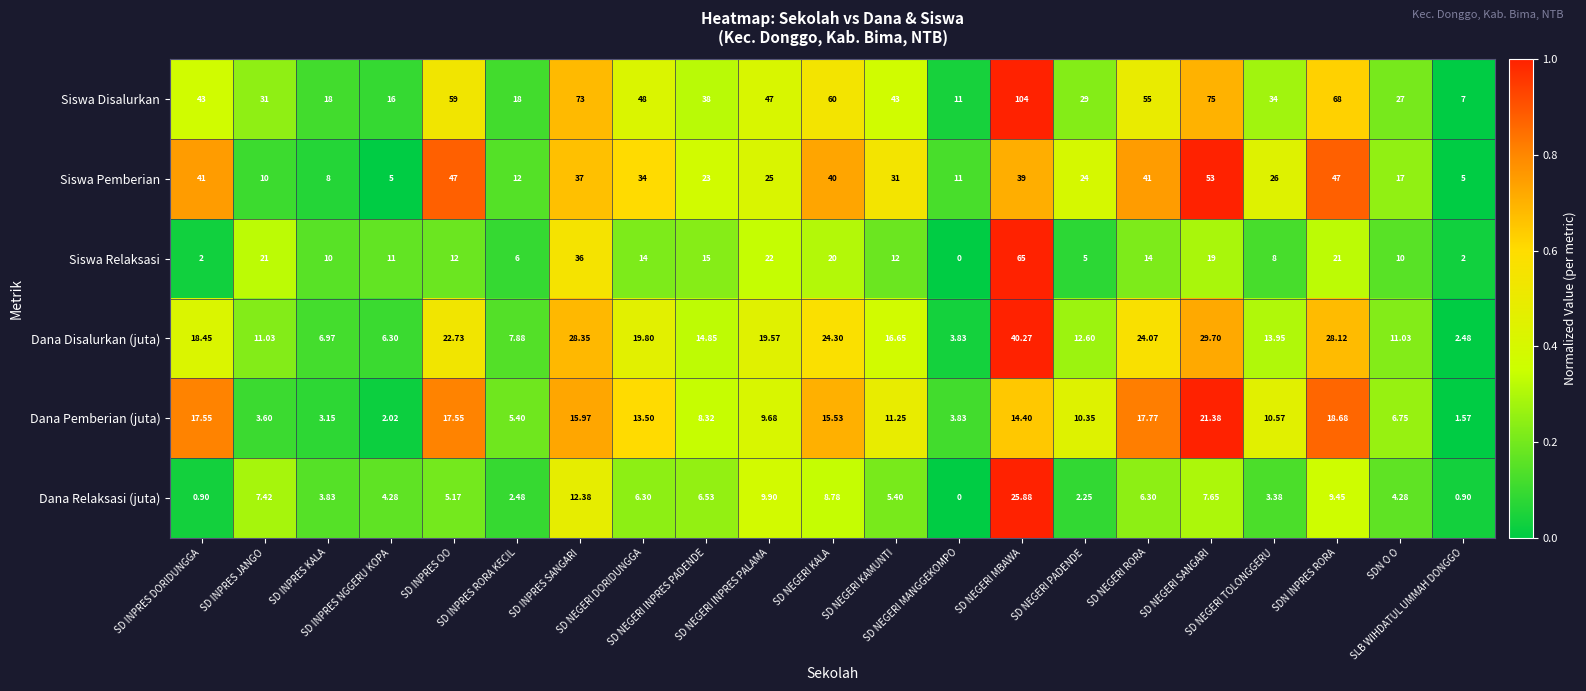

What is the total value across all series at SD NEGERI KAMUNTI?

119.3